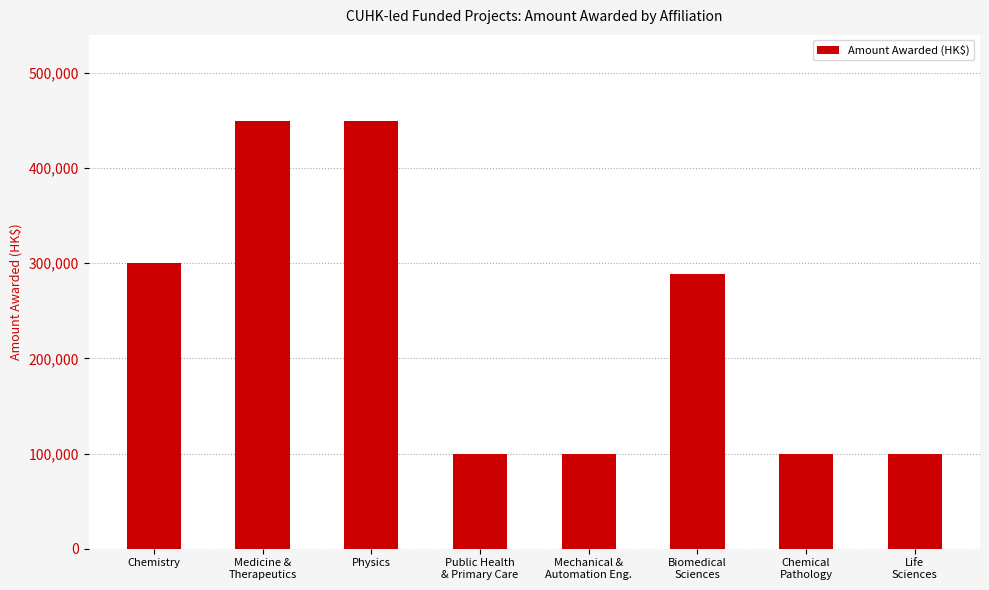

Reading right to left, what are all the values shown in this chart?

Life
Sciences=100000	Chemical
Pathology=100000	Biomedical
Sciences=289200	Mechanical &
Automation Eng.=100000	Public Health
& Primary Care=100000	Physics=450000	Medicine &
Therapeutics=450000	Chemistry=300000